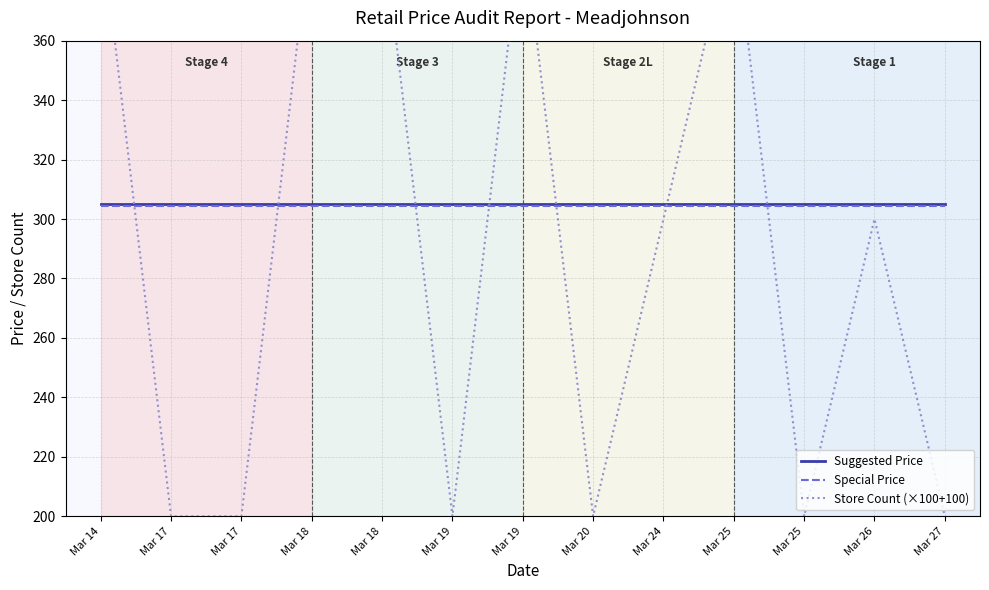

True or false: Store Count (×100+100) and Special Price intersect in this chart.

True